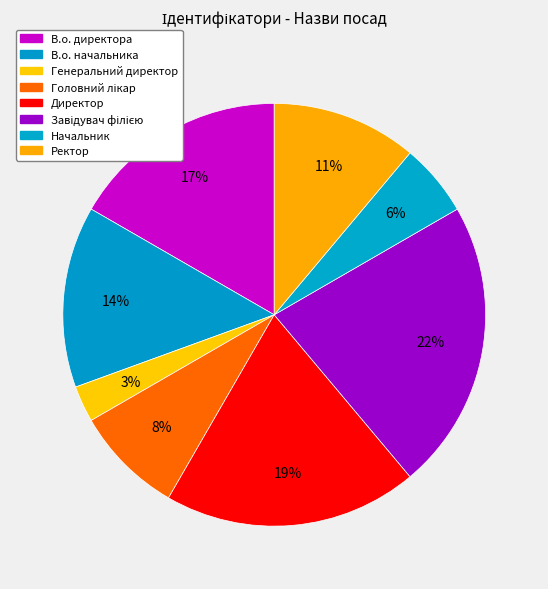

To the nearest percent, what portion does Генеральний директор represent?

3%